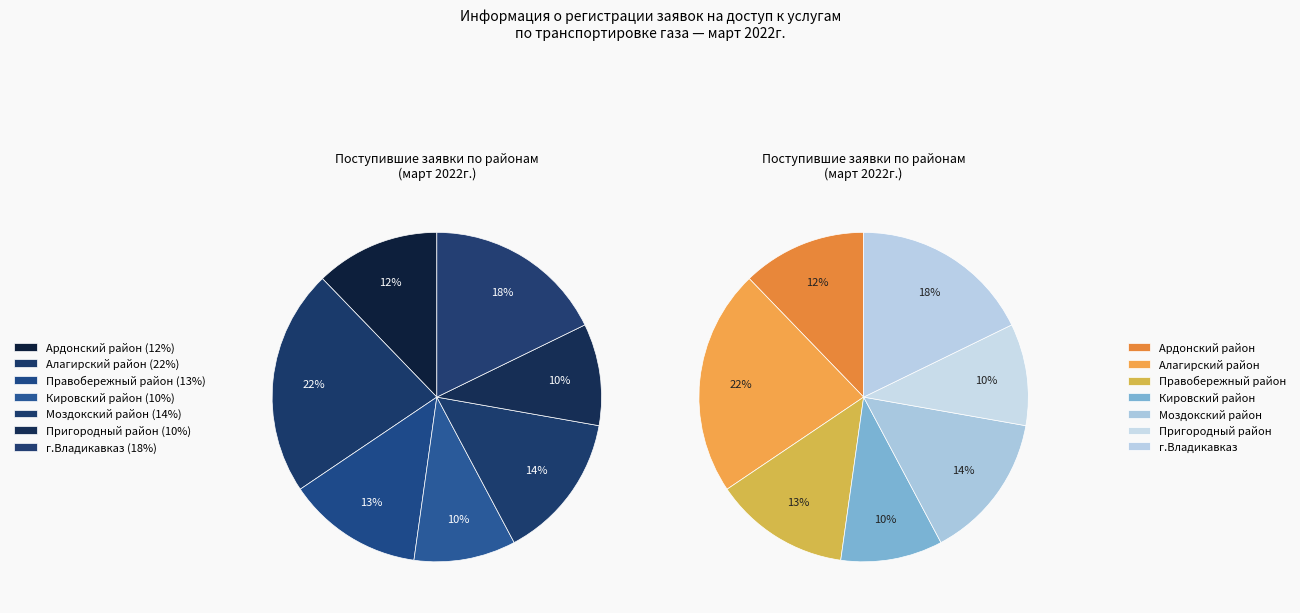

To the nearest percent, what is the difference between the largest and smallest slice percentages?

12%